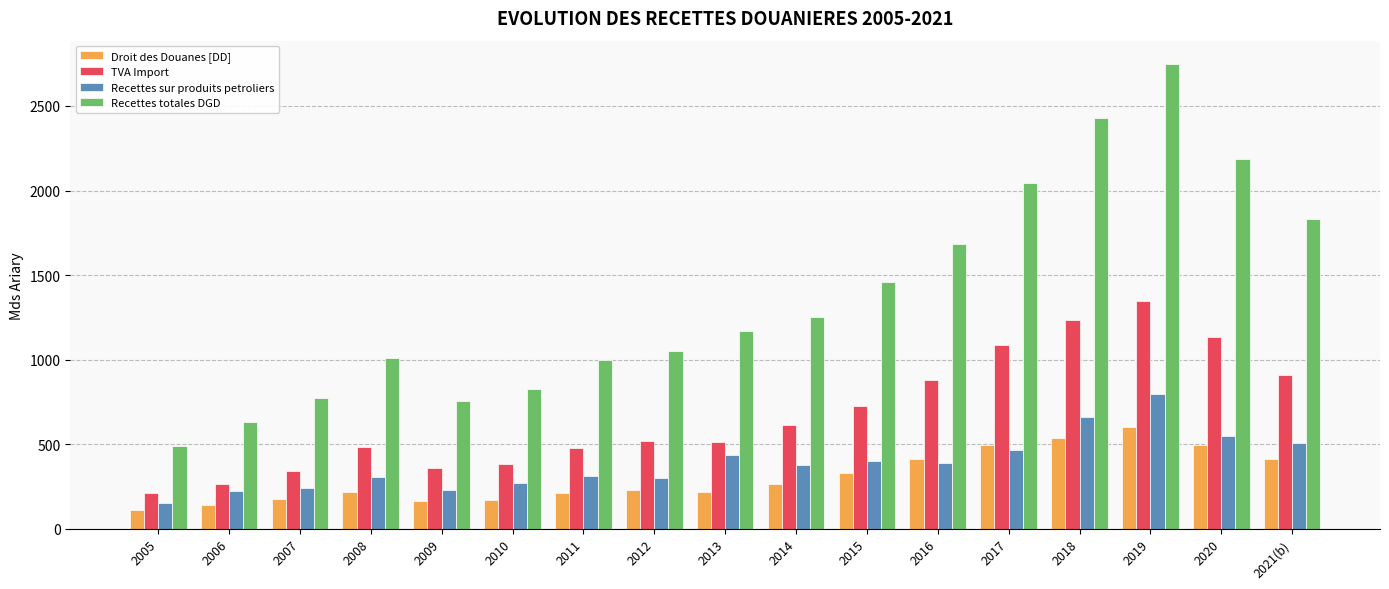

What is the lowest value of the Recettes sur produits petroliers series?

154.5